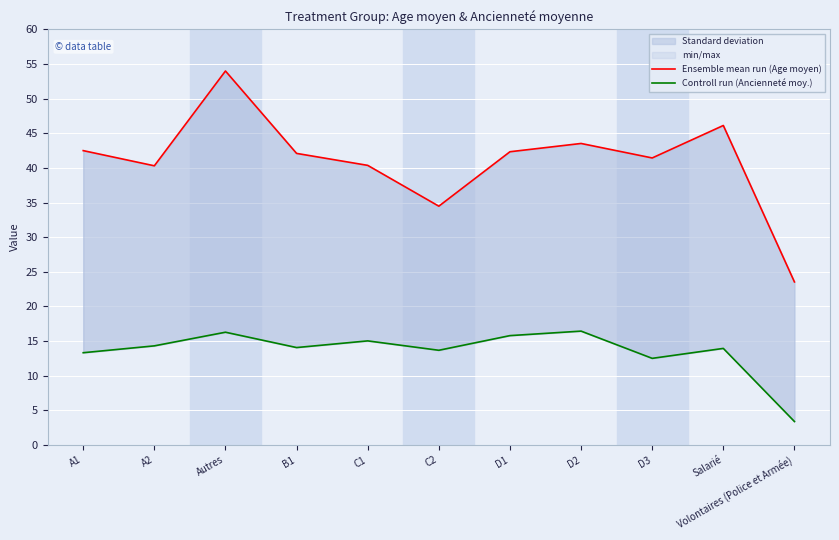

At which label is Controll run (Ancienneté moy.) closest to 9?

D3